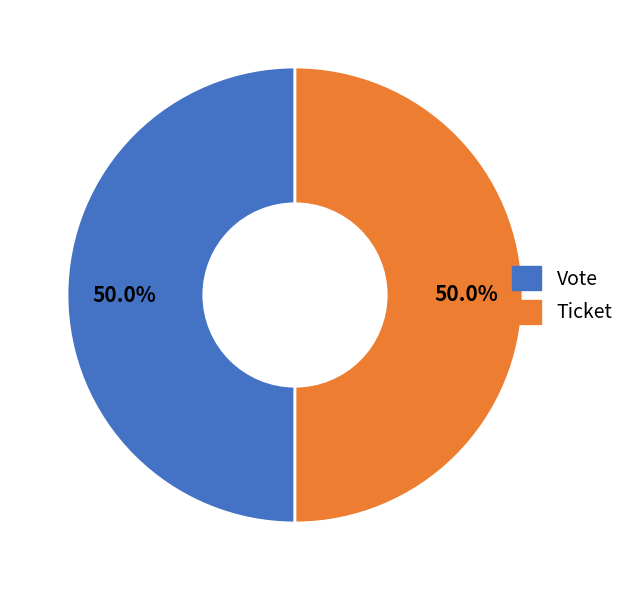

How many segments does this pie chart have?

2